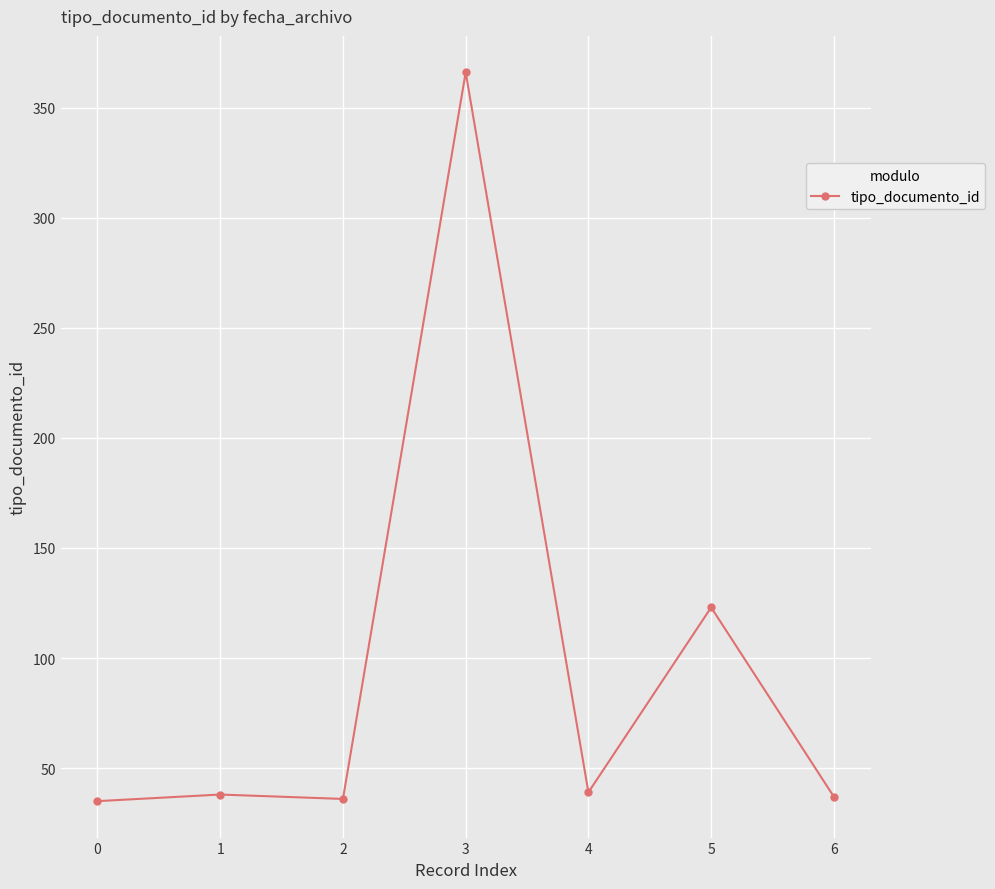

What is the greatest value displayed?

366